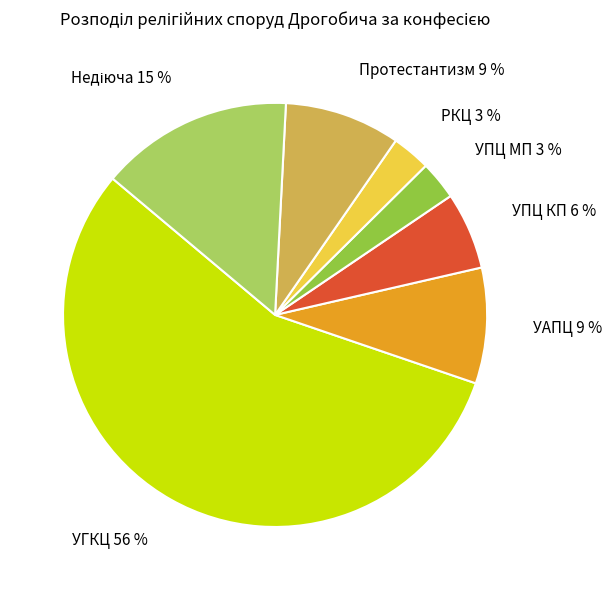

The УАПЦ 9 % slice represents 9% of the pie. True or false?

True